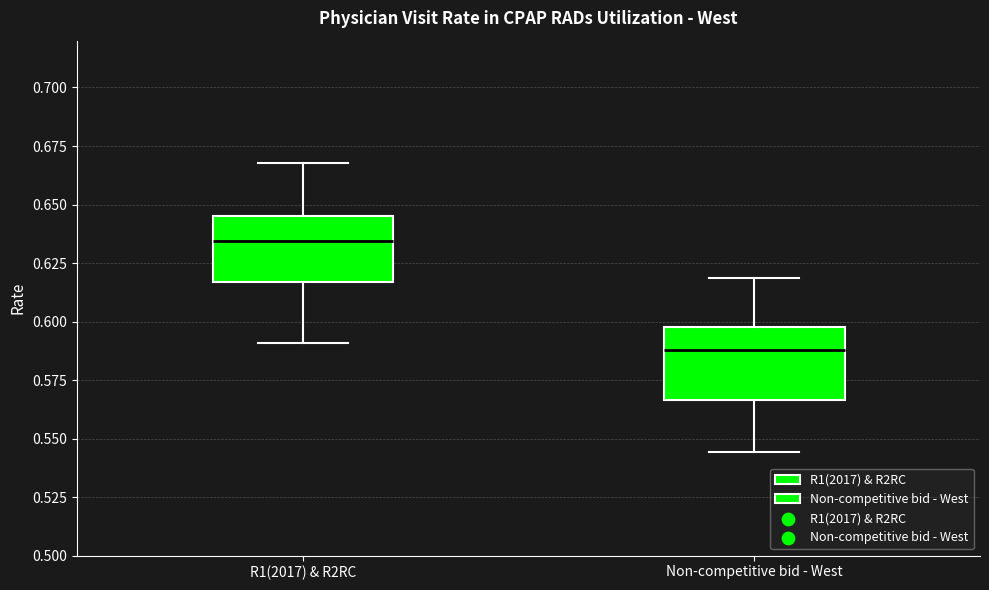

Where is the upper edge of the box for Non-competitive bid - West on the y-axis? The values are not printed on the chart, so give them approximately, as read against the axis.

0.600